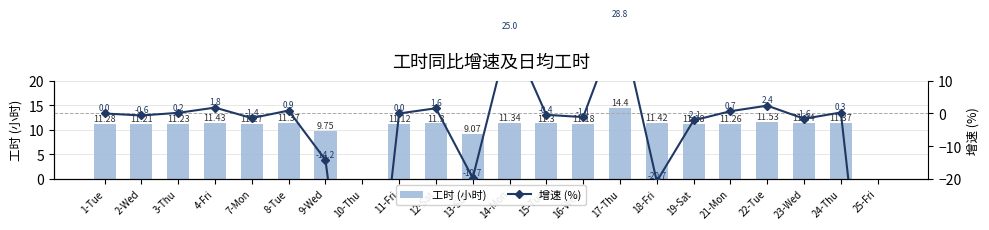

Reading right to left, extract all data points from this chart.

工时 (小时): 25-Fri=0.0	24-Thu=11.4	23-Wed=11.3	22-Tue=11.5	21-Mon=11.3	19-Sat=11.2	18-Fri=11.4	17-Thu=14.4	16-Wed=11.2	15-Tue=11.3	14-Mon=11.3	13-Sun=9.1	12-Sat=11.3	11-Fri=11.1	10-Thu=0.0	9-Wed=9.8	8-Tue=11.4	7-Mon=11.3	4-Fri=11.4	3-Thu=11.2	2-Wed=11.2	1-Tue=11.3
增速 (%): 25-Fri=-100.0	24-Thu=0.3	23-Wed=-1.6	22-Tue=2.4	21-Mon=0.7	19-Sat=-2.1	18-Fri=-20.7	17-Thu=28.8	16-Wed=-1.1	15-Tue=-0.4	14-Mon=25.0	13-Sun=-19.7	12-Sat=1.6	11-Fri=0.0	10-Thu=-100.0	9-Wed=-14.2	8-Tue=0.9	7-Mon=-1.4	4-Fri=1.8	3-Thu=0.2	2-Wed=-0.6	1-Tue=0.0